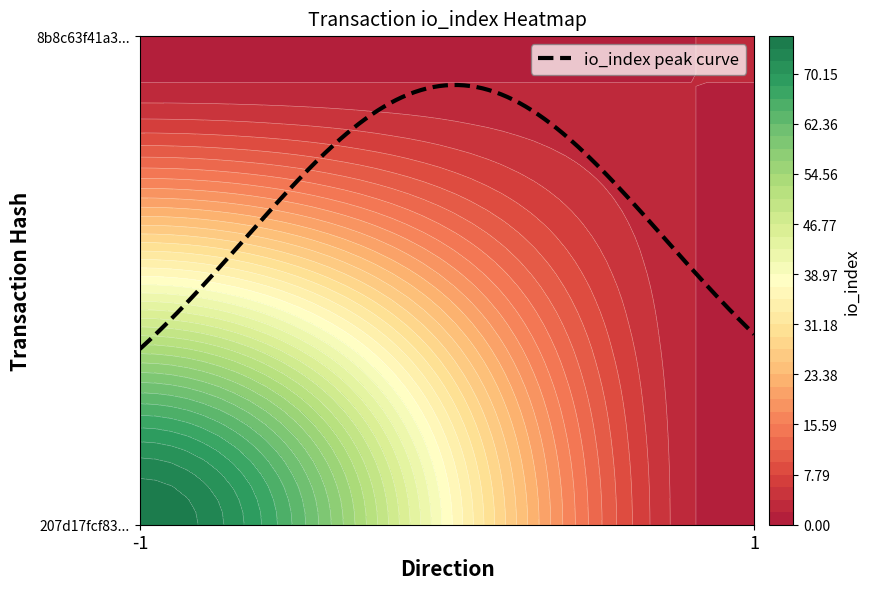

List the series in order of their overall mean, highest first.

207d17fcf83cd9501be97b98742f2575de373a0, 8b8c63f41a32541e54e39d95c1c8e9ed92e464d